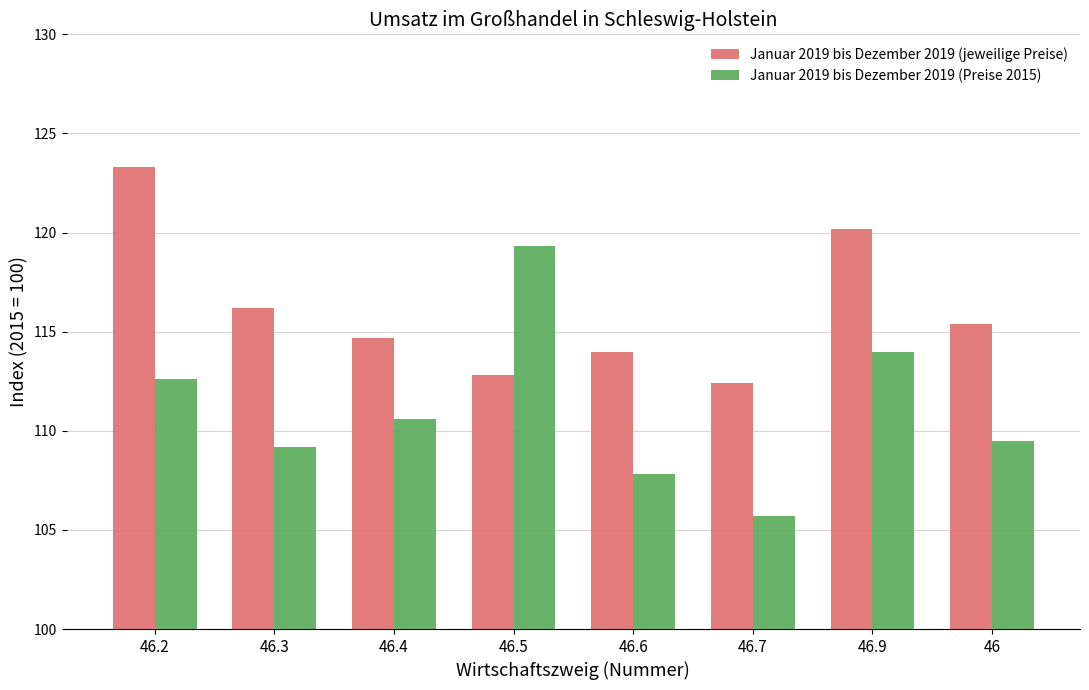

Reading left to right, what are all the values shown in this chart?

Januar 2019 bis Dezember 2019 (jeweilige Preise): 46.2=123.3	46.3=116.2	46.4=114.7	46.5=112.8	46.6=114.0	46.7=112.4	46.9=120.2	46=115.4
Januar 2019 bis Dezember 2019 (Preise 2015): 46.2=112.6	46.3=109.2	46.4=110.6	46.5=119.3	46.6=107.8	46.7=105.7	46.9=114.0	46=109.5